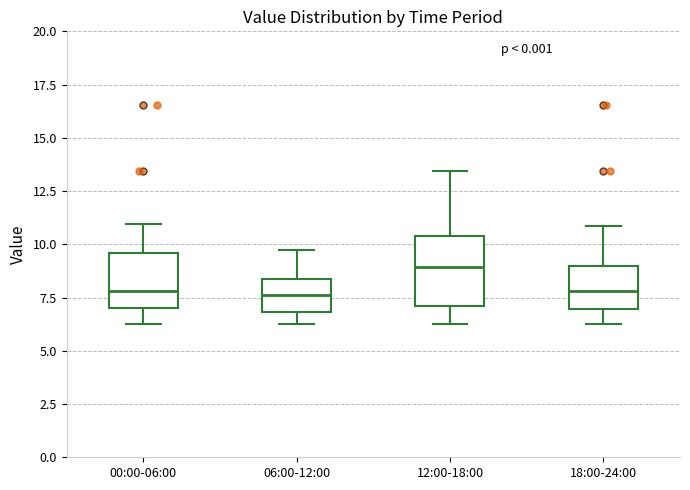

Where does the median line of the box for 00:00-06:00 sit on the y-axis? The values are not printed on the chart, so give them approximately, as read against the axis.

8.0